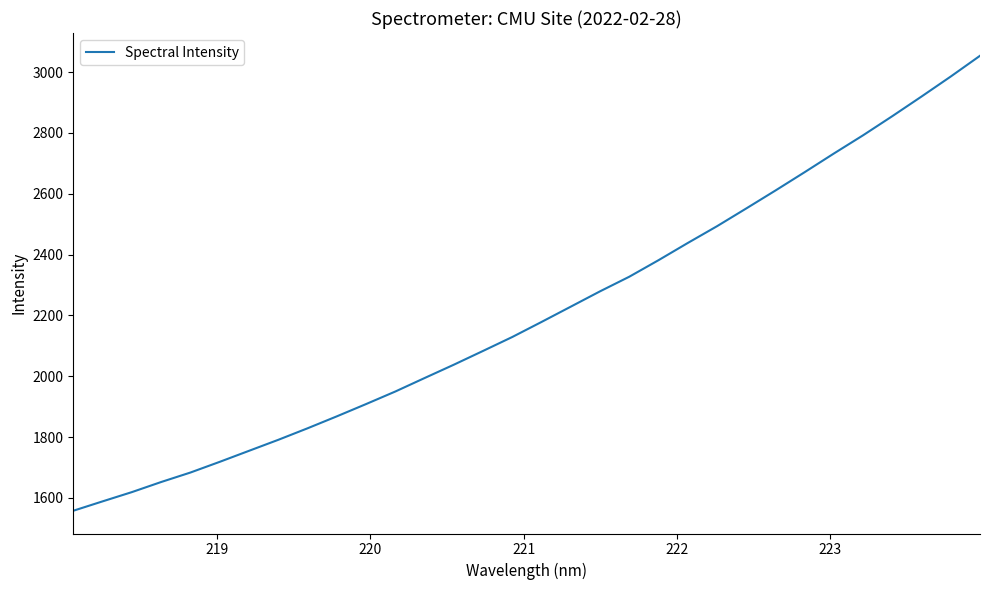

What is the difference between the maximum and minimum values?

1495.8